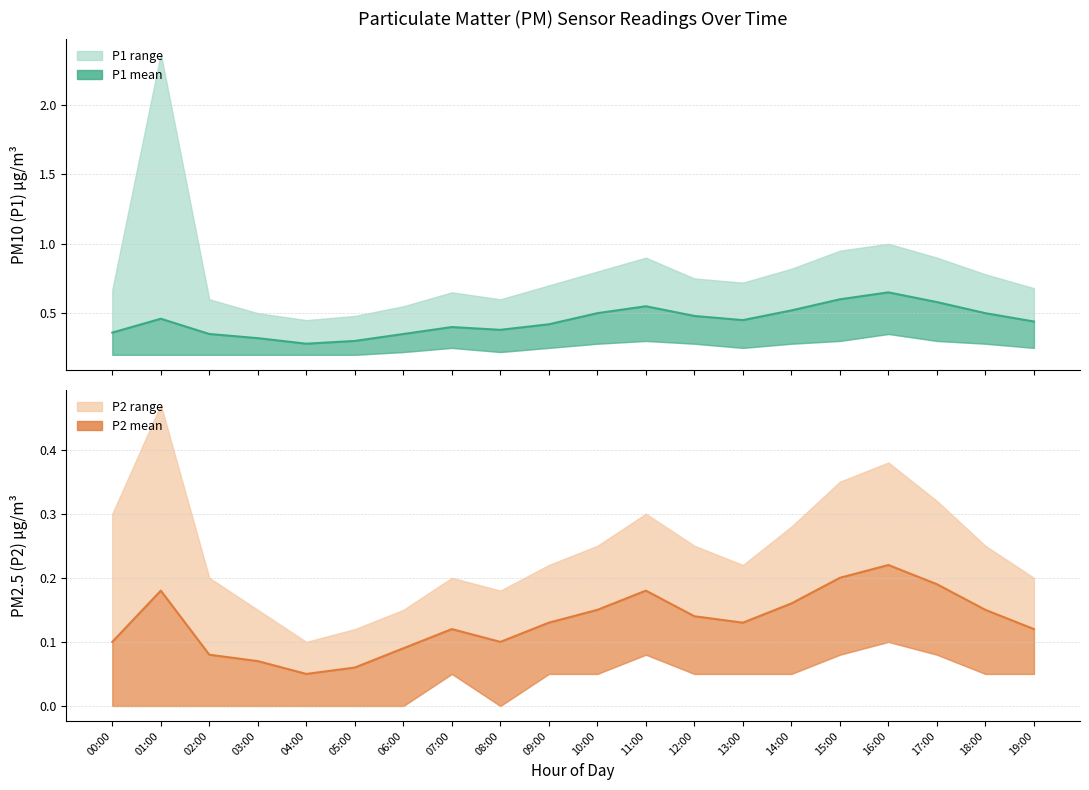

Rank the series by their average value, from lowest to highest.

P2 mean, P1 mean